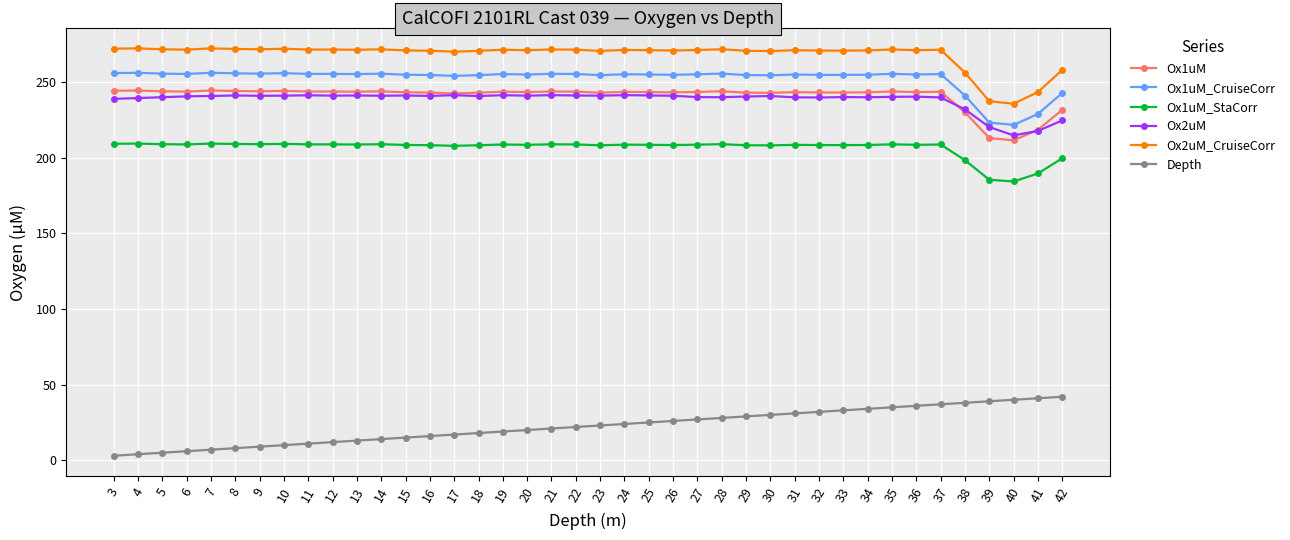

What is the difference between the highest and lowest values at 10?

262.0